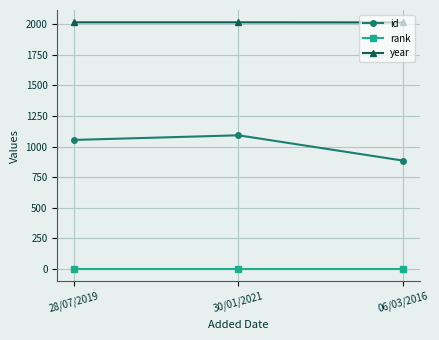

What is the sum of all id values?

3034